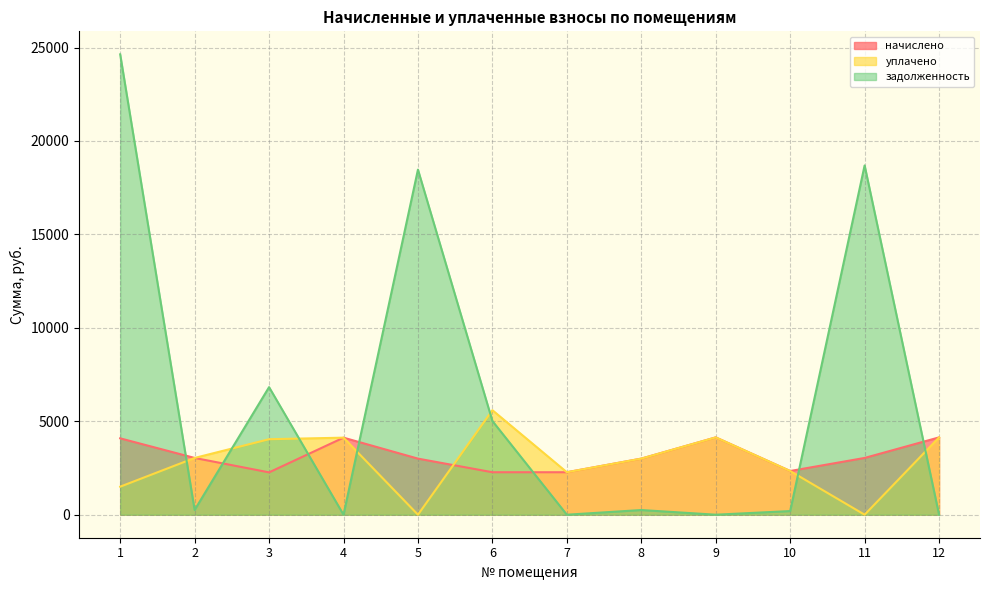

What is the total value across all series at 2?

6327.6